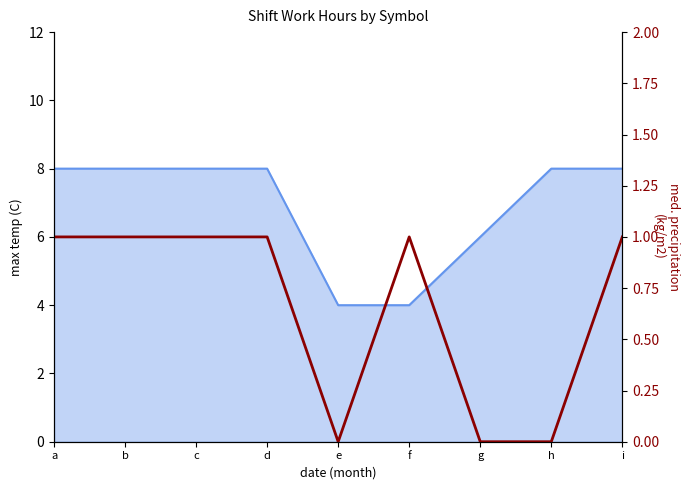

How many positive values are there?

6